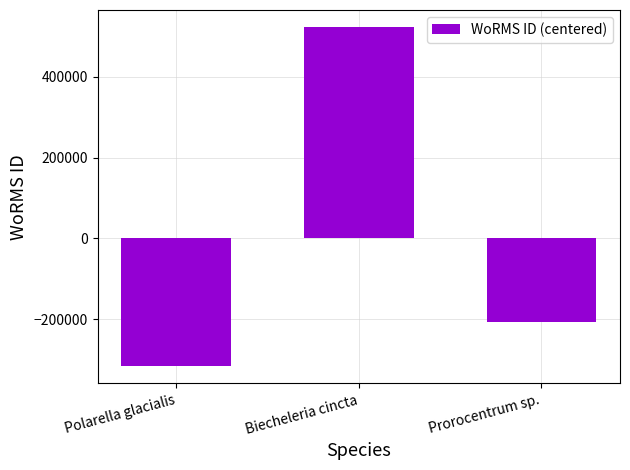

What is the smallest value displayed?

-316531.7